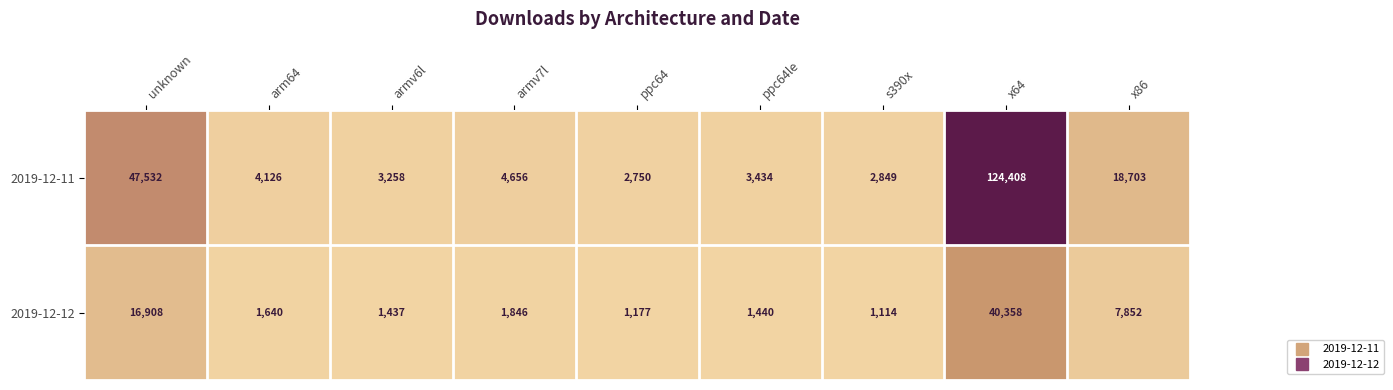

What is the greatest value displayed?

124408